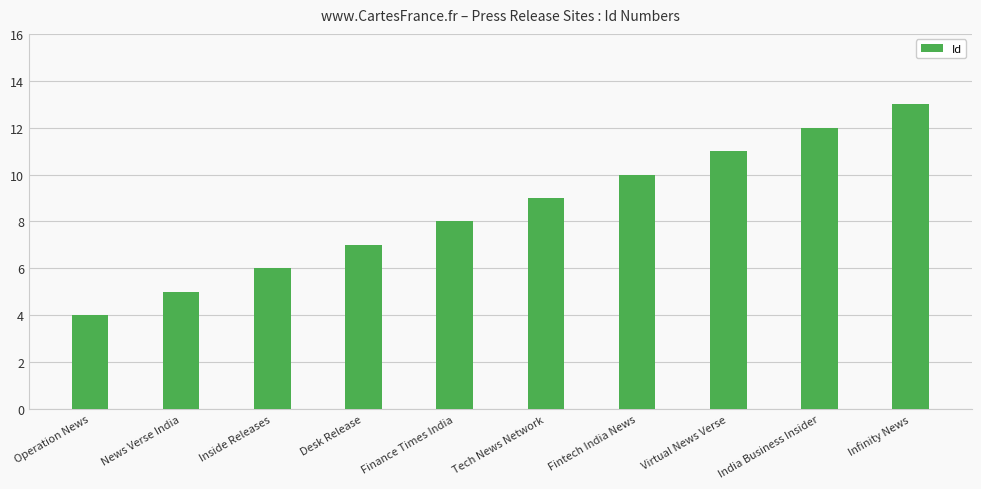

Reading left to right, transcribe all the data shown in this chart.

Operation News=4	News Verse India=5	Inside Releases=6	Desk Release=7	Finance Times India=8	Tech News Network=9	Fintech India News=10	Virtual News Verse=11	India Business Insider=12	Infinity News=13